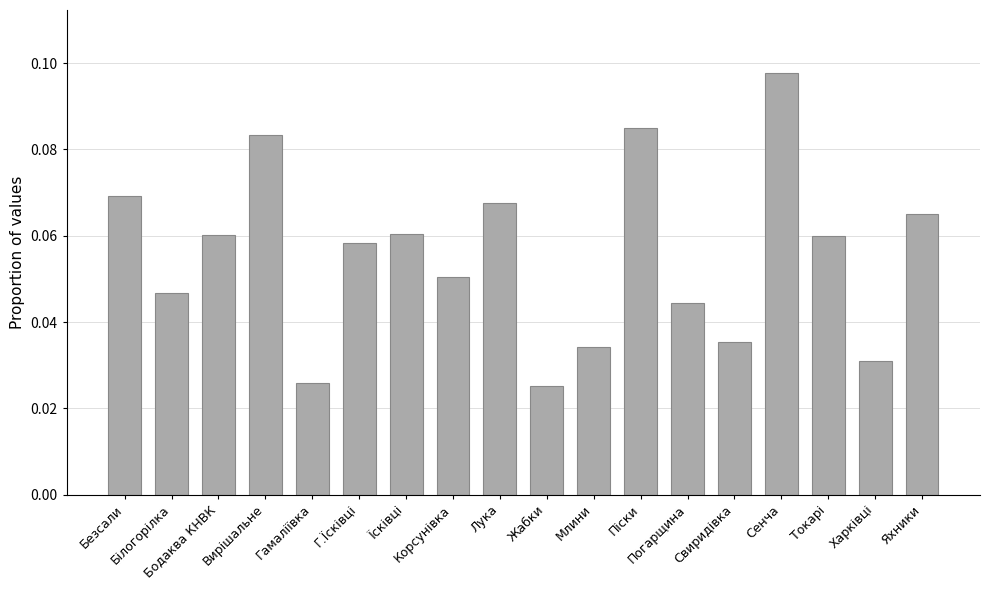

Count the values in the range 0 to 1.

18